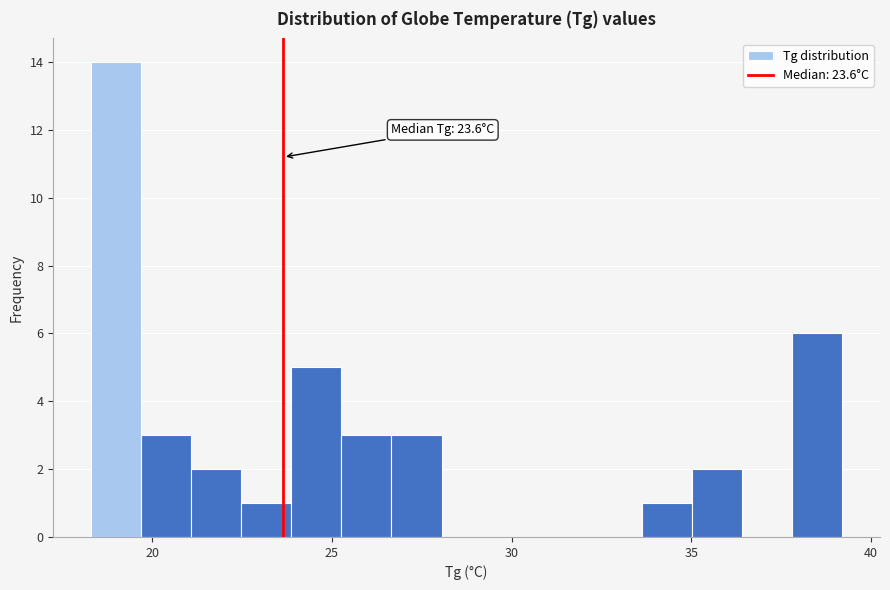

Around what value on the x-axis is the tallest bar? Give the approximate position of its centre, as read against the axis.

19.0